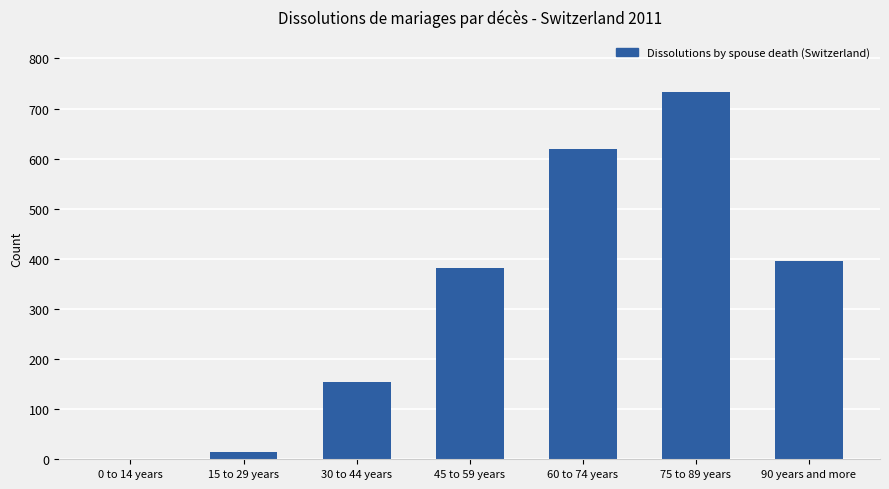

Reading right to left, what are all the values shown in this chart?

90 years and more=396	75 to 89 years=733	60 to 74 years=619	45 to 59 years=381	30 to 44 years=154	15 to 29 years=14	0 to 14 years=0